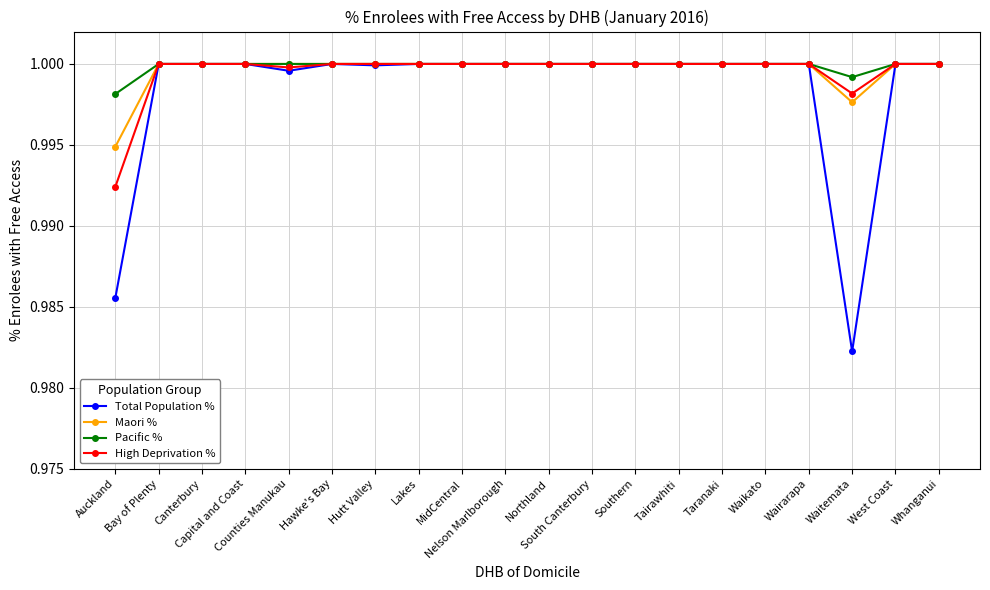

What is the total value across all series at Lakes?

4.0